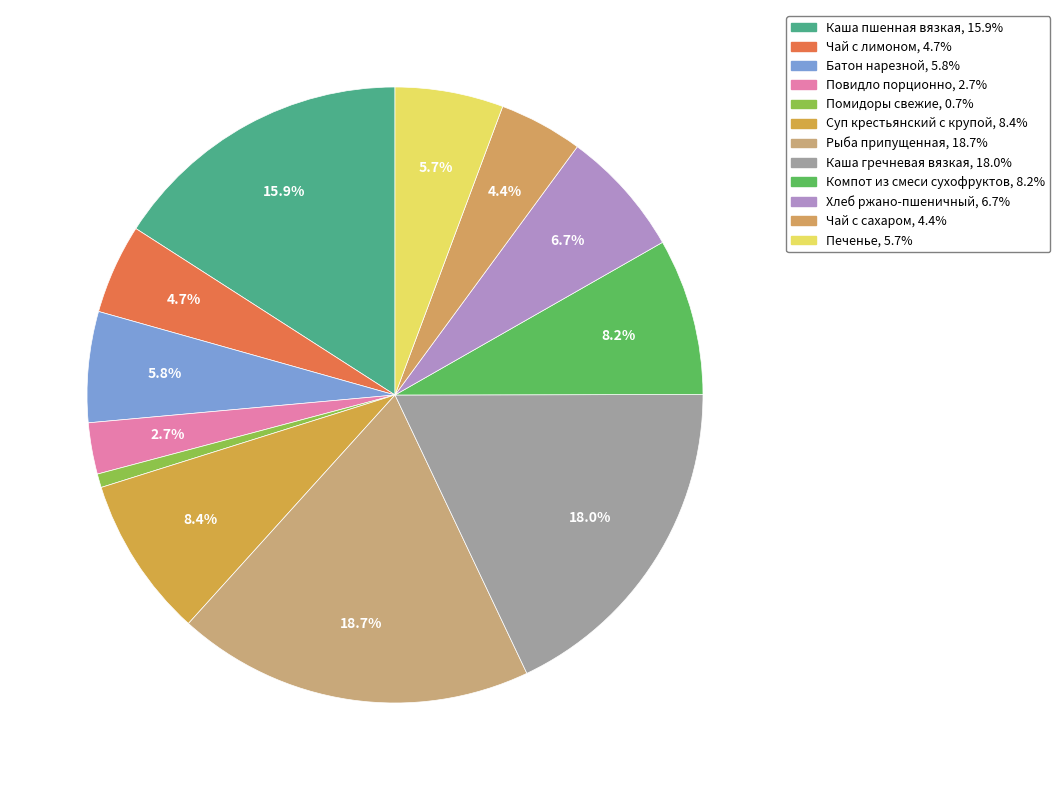

Which slice is the largest?

Рыба припущенная